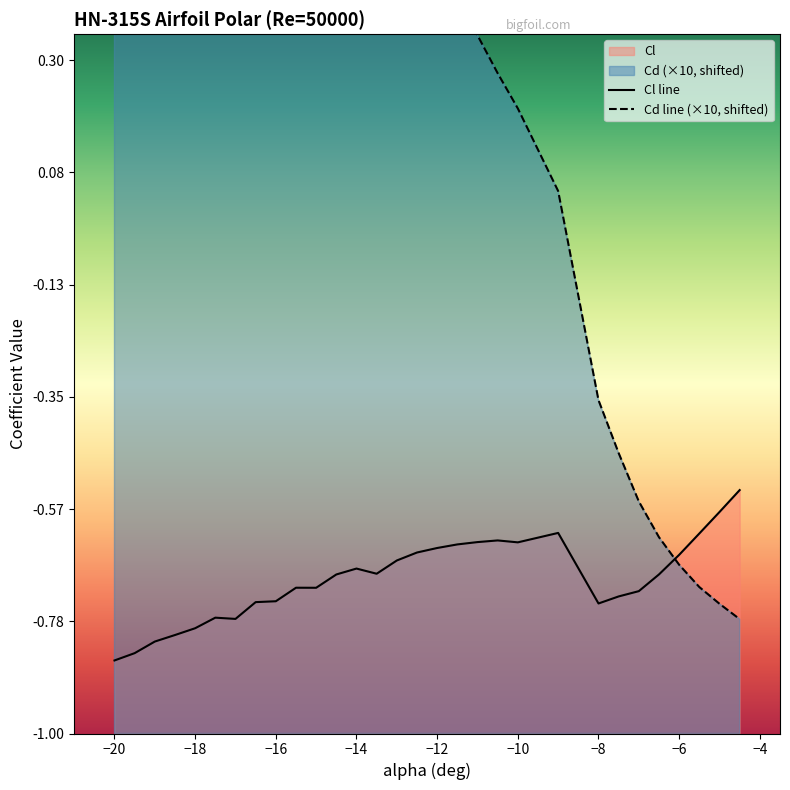

At -10, list the series in order from smallest to largest.

Cl, Cd